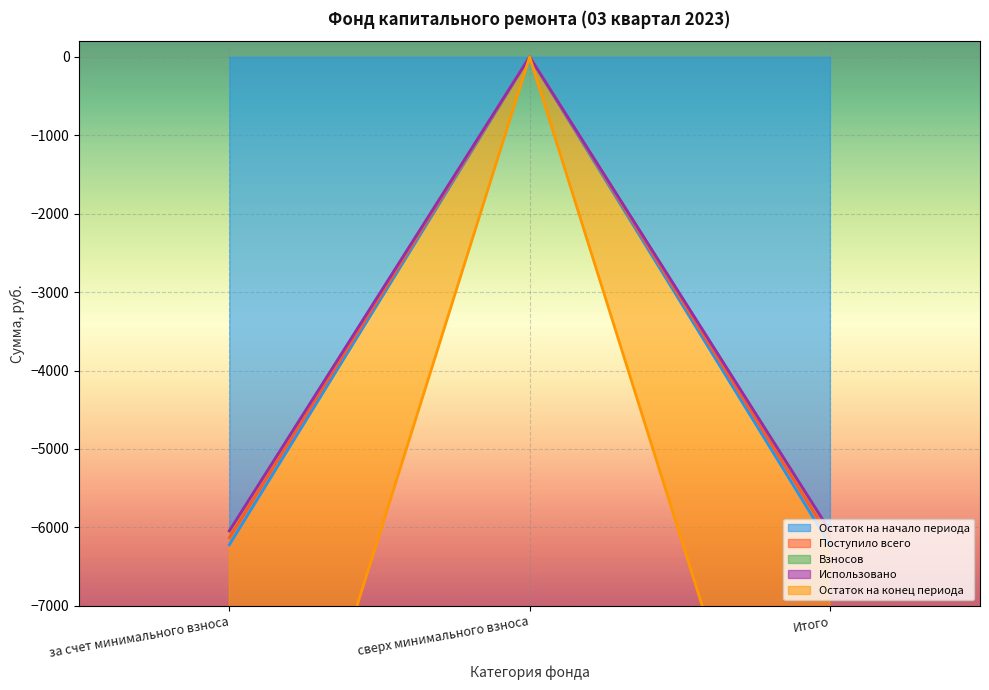

List the labels in order of Остаток на начало периода value, smallest first.

за счет минимального взноса, Итого, сверх минимального взноса